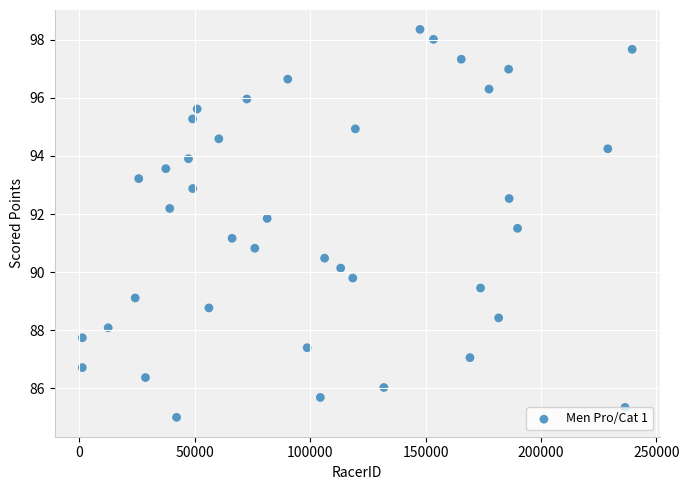

What is the range of X values (max minus min)?

238175.0